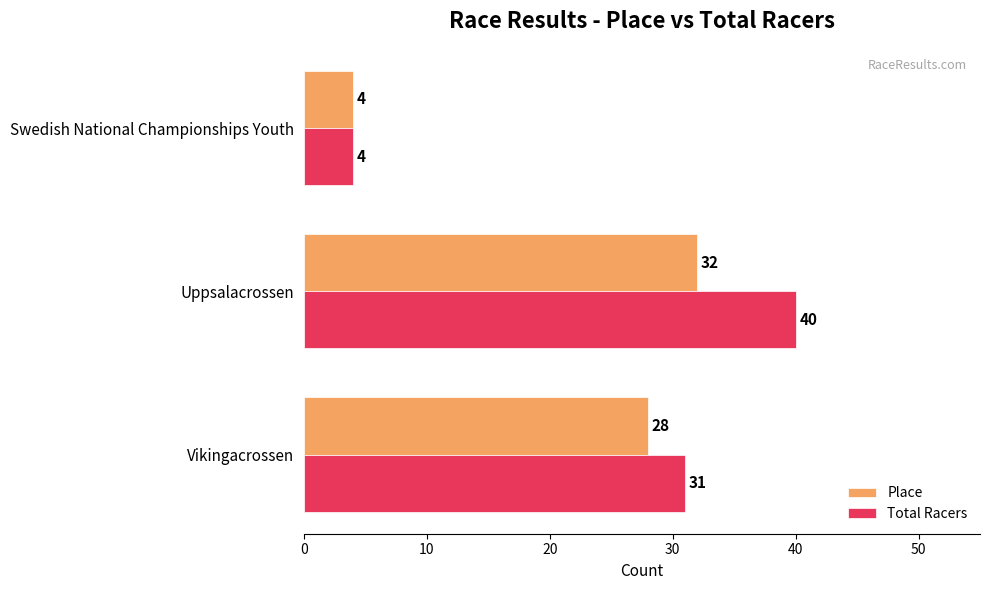

Is it true that Total Racers equals 6 at Swedish National Championships Youth?

False